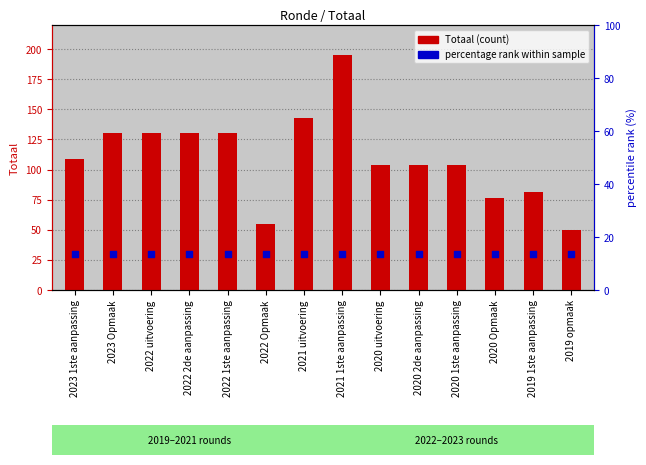

At how many categories does at least one series exceed 141?

2